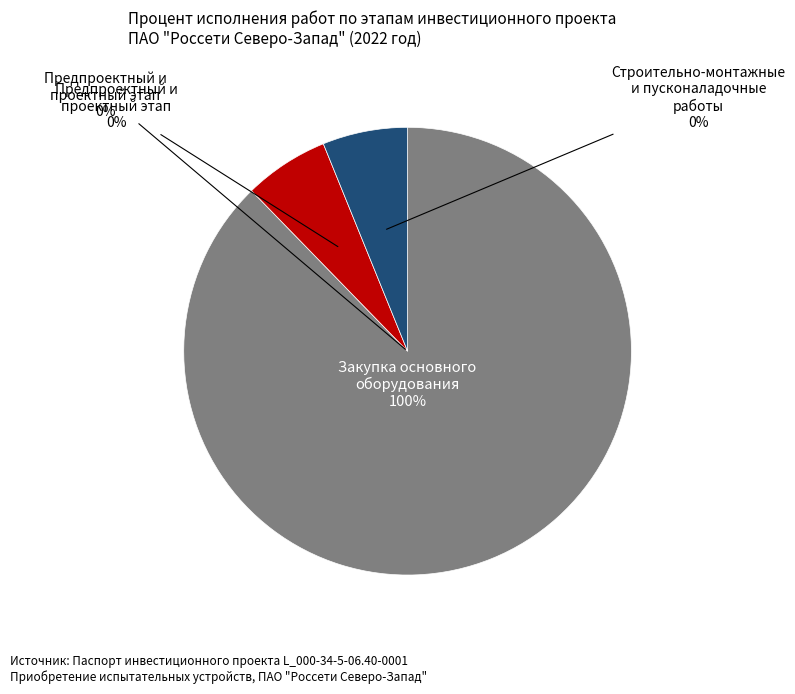

Does any single category account for the majority?

Yes